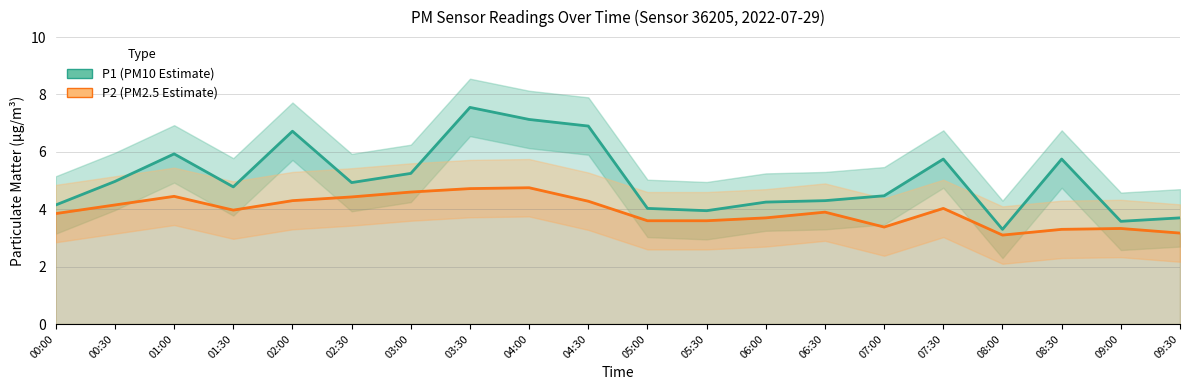

What is the lowest value of the P1 (PM10 Estimate) series?

3.3